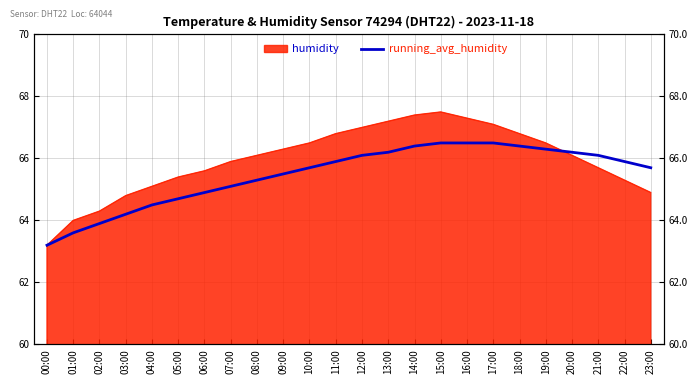

What is the label of the 18th point from the right?

06:00